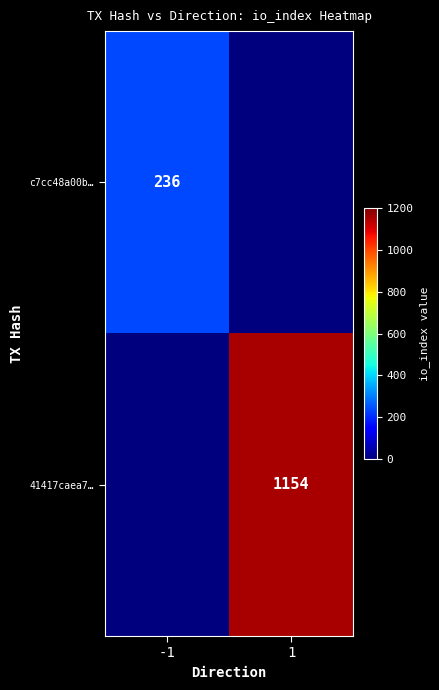

Is the value of c7cc48a00b… at -1 greater than the value of 41417caea7… at 1?

No